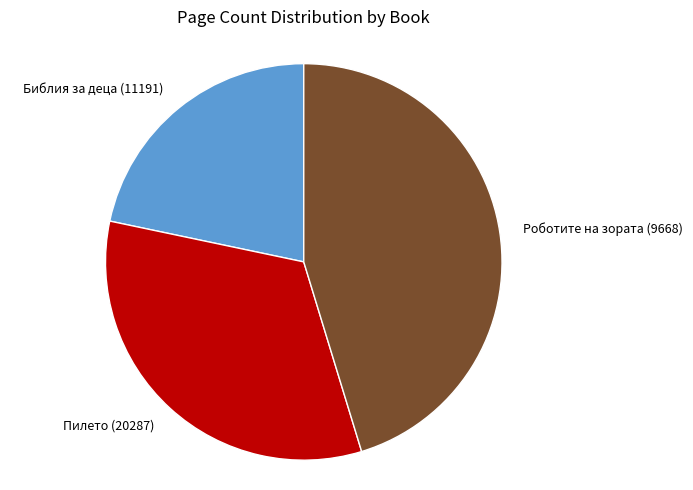

Approximately how many times larger is the value at Пилето (20287) compared to Роботите на зората (9668)?

0.7